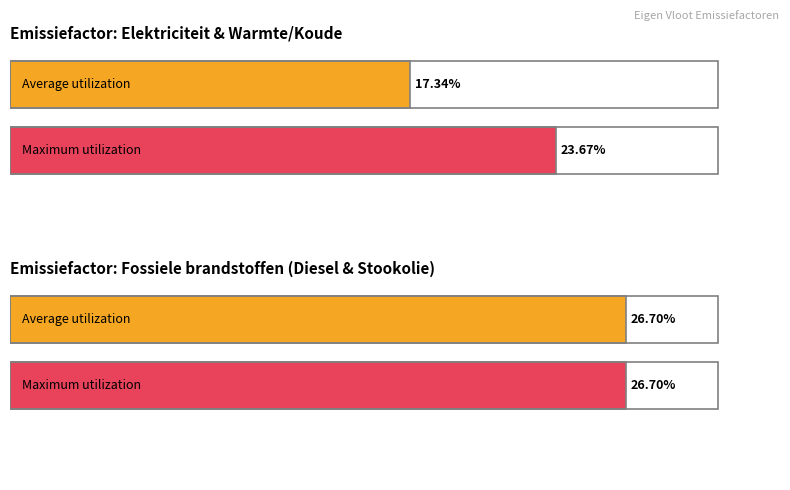

What are all the series names shown in the legend?

Average utilization, Maximum utilization